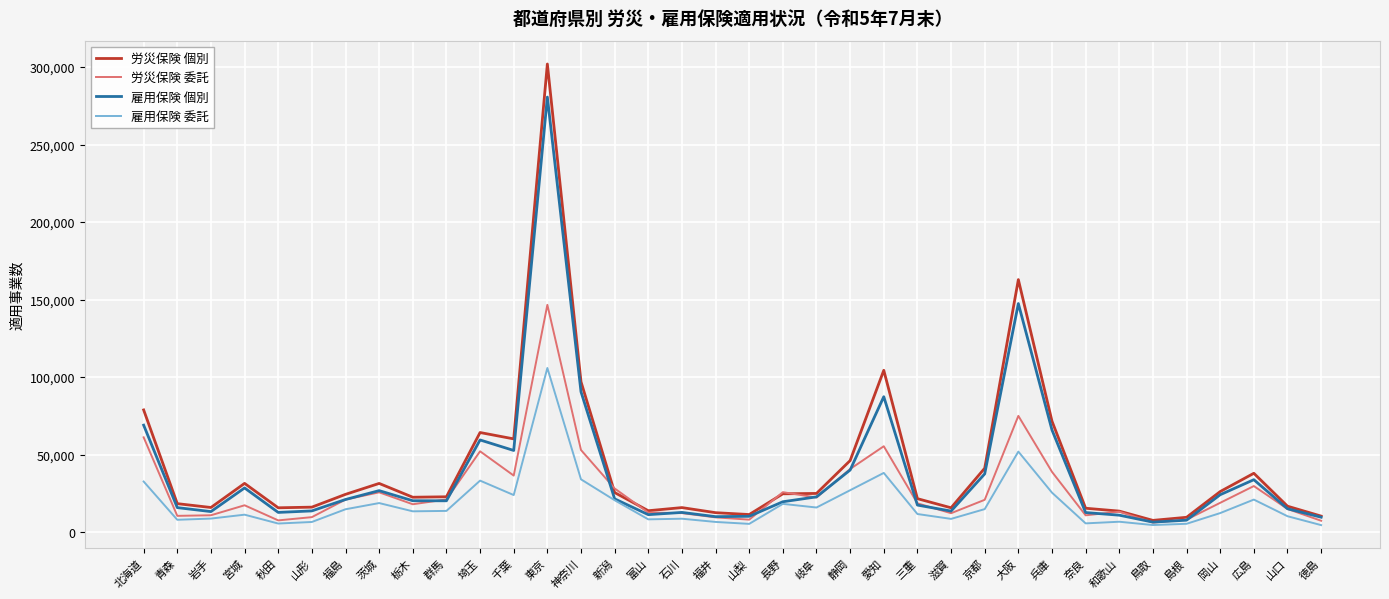

What is the total value across all series at 山口?

57642